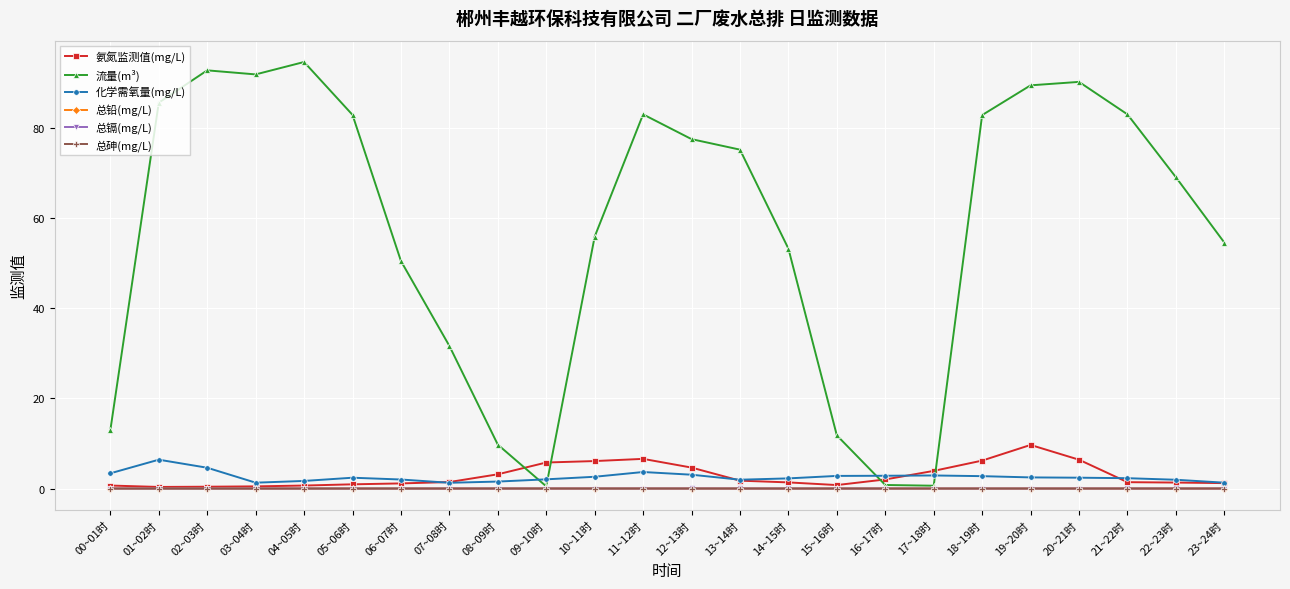

Which series has the widest spread of values?

流量(m³)